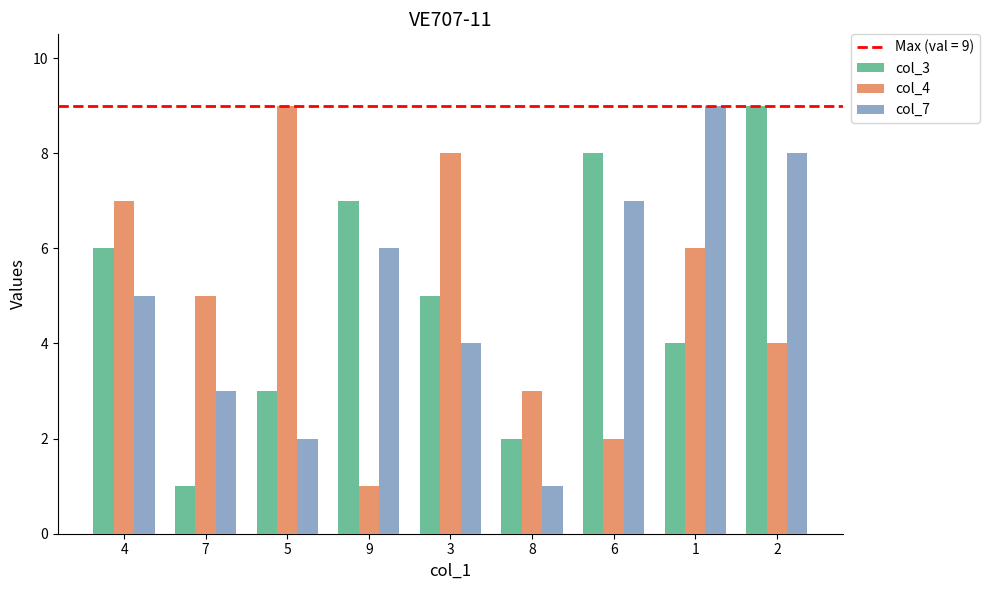

What is the value of the col_4 bar at the 5th from the left?

8